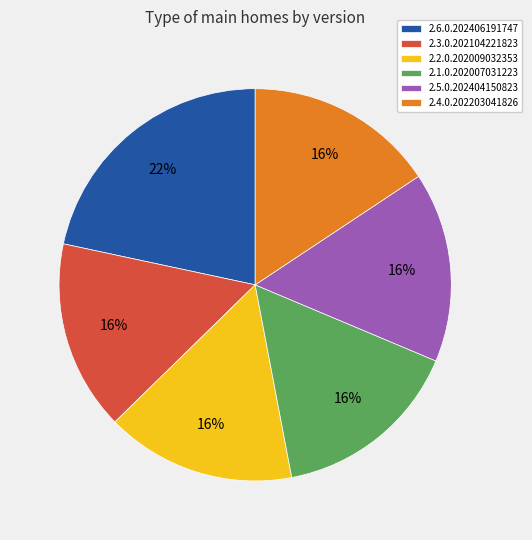

Does 2.6.0.202406191747 account for over 50% of the chart?

No